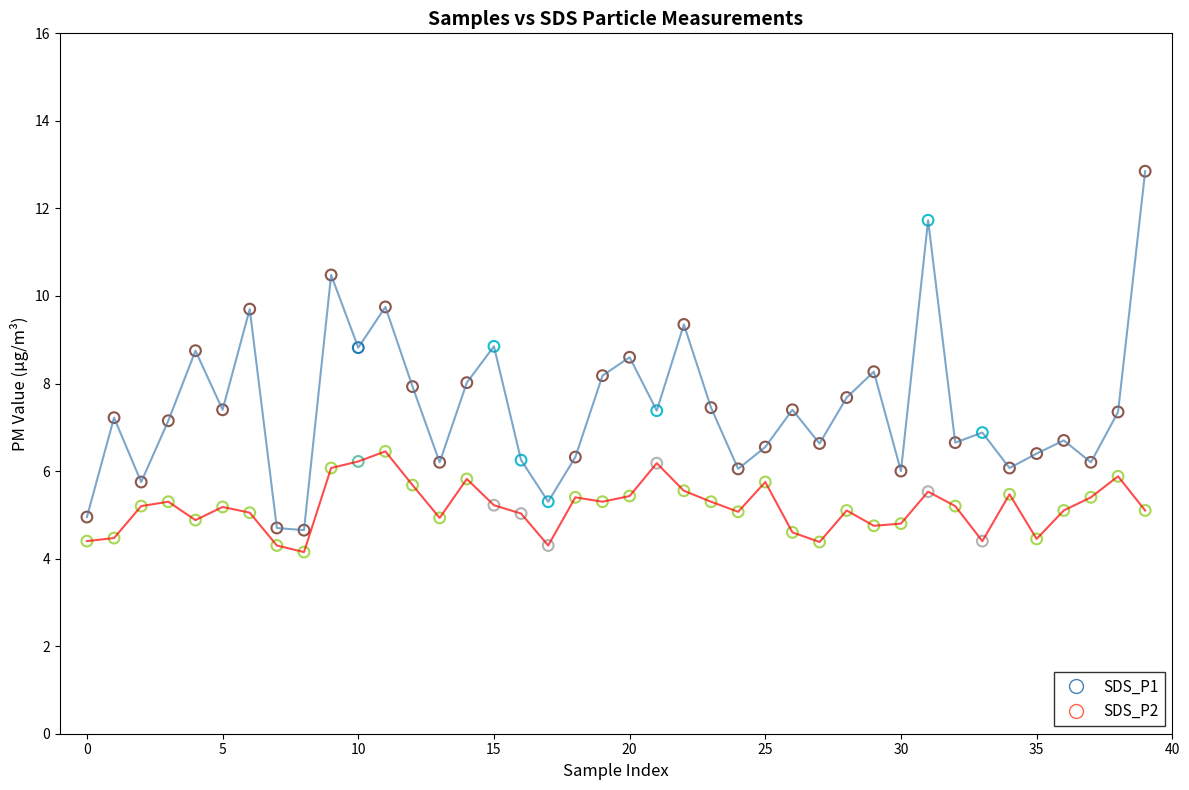

What is the smallest value displayed?

4.2